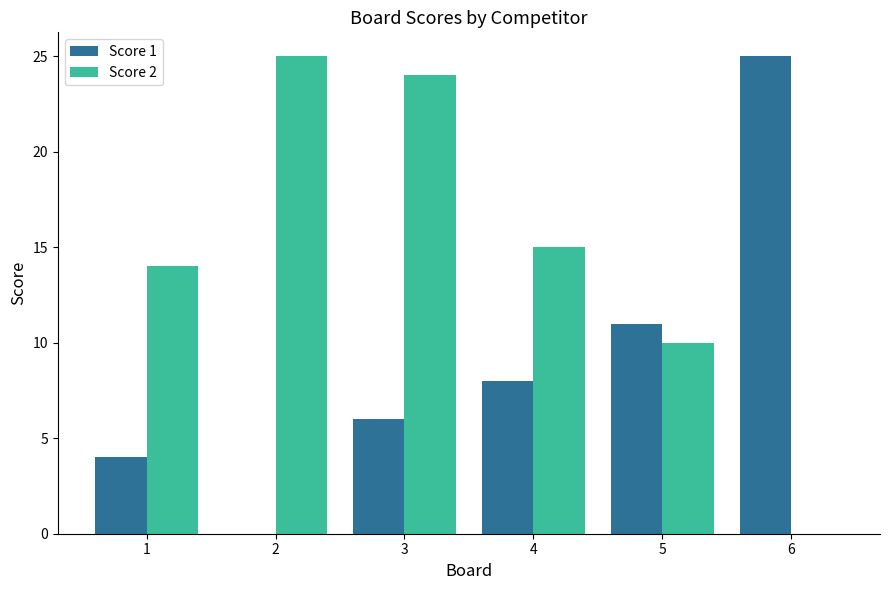

What is the sum of all Score 1 values?

54